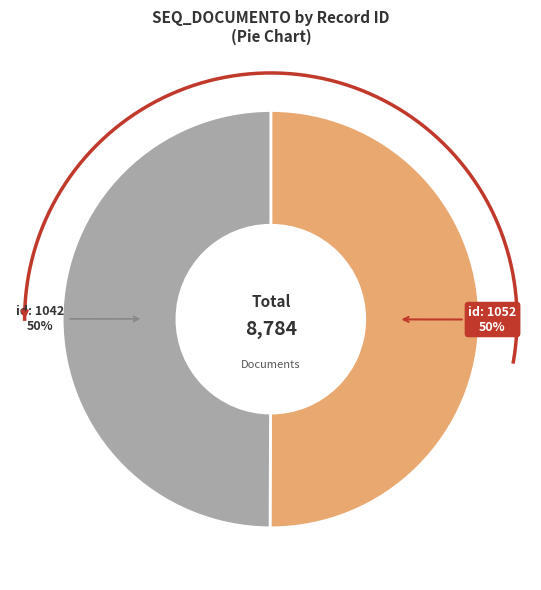

What is the ratio of the value at id: 1042 to the value at id: 1052?

1.0